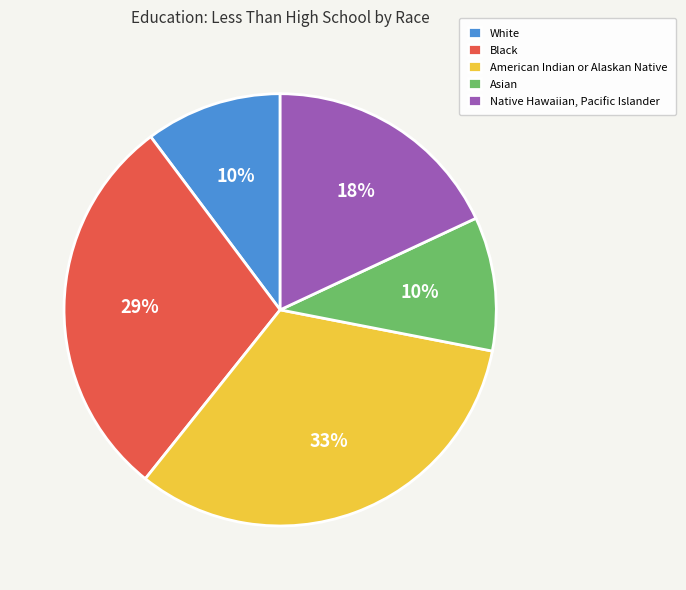

Do White and Black together represent more than half of the pie?

No